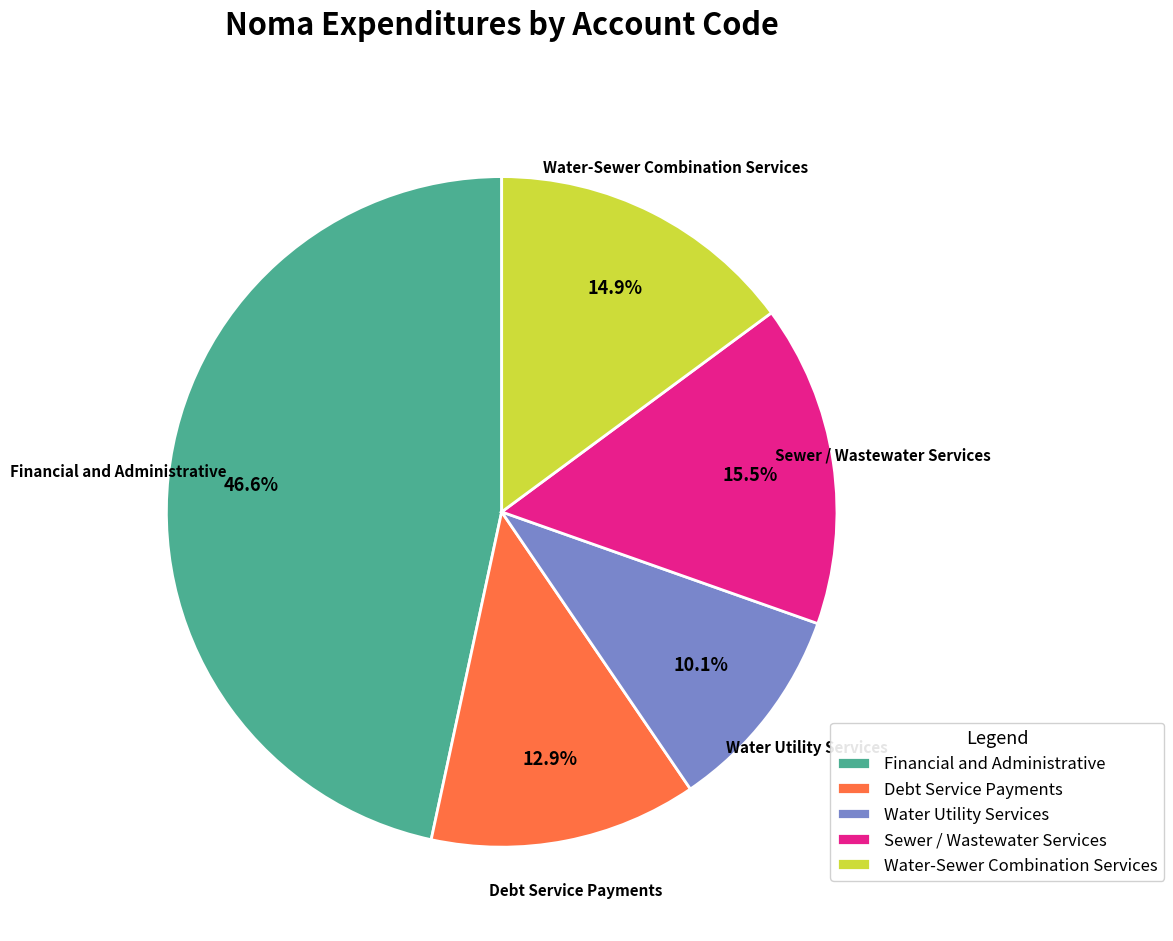

Combined, what portion of the pie is Water-Sewer Combination Services and Water Utility Services?

25.0%